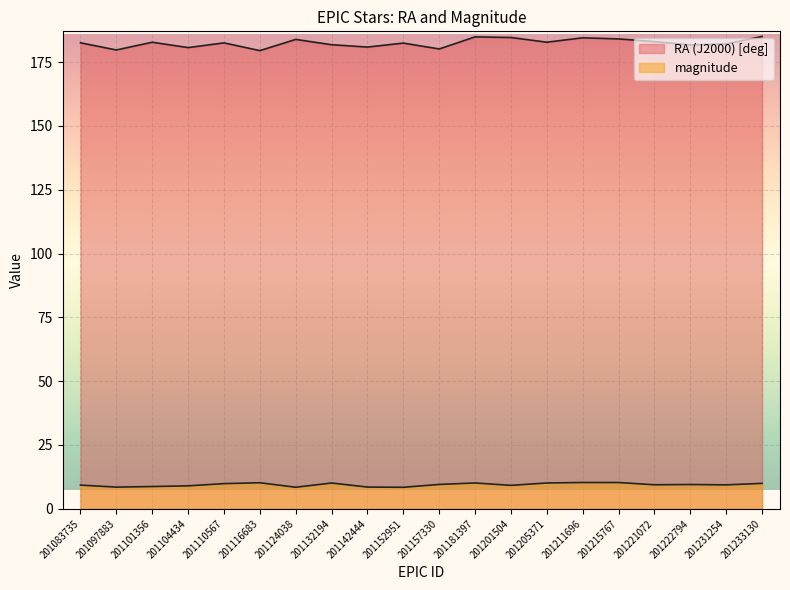

Which series has the largest total across all categories?

RA (J2000) [deg]